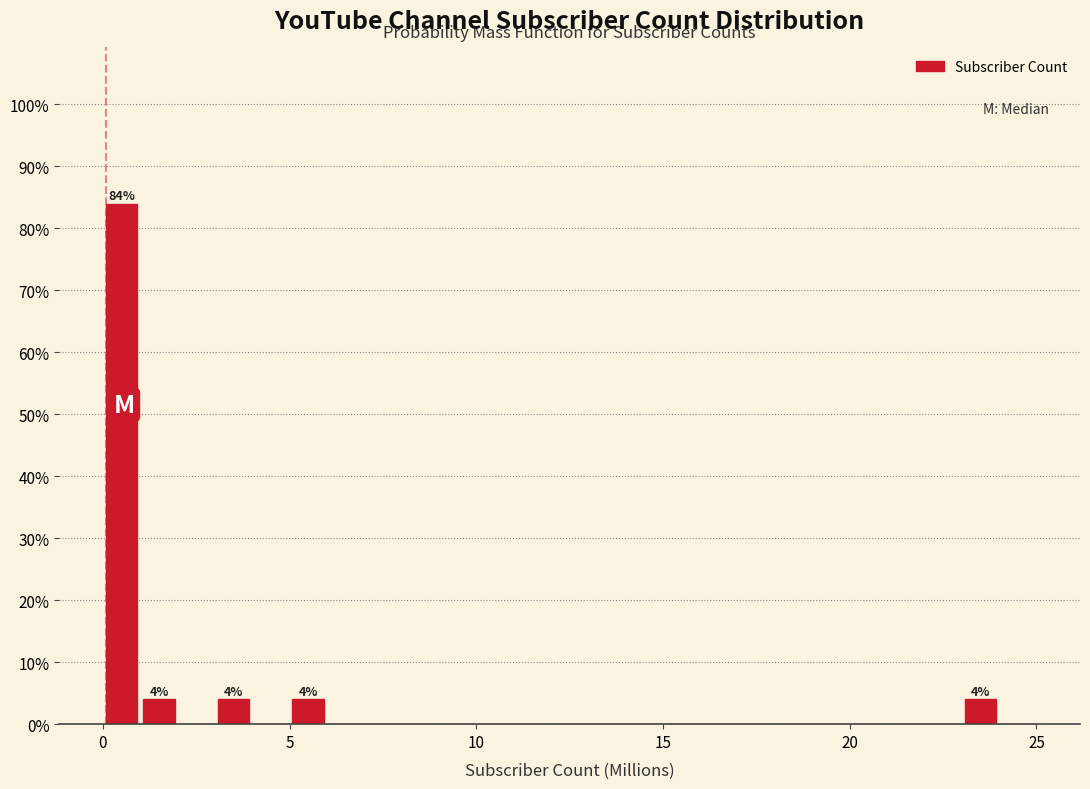

Around what value on the x-axis is the tallest bar? Give the approximate position of its centre, as read against the axis.

0.5